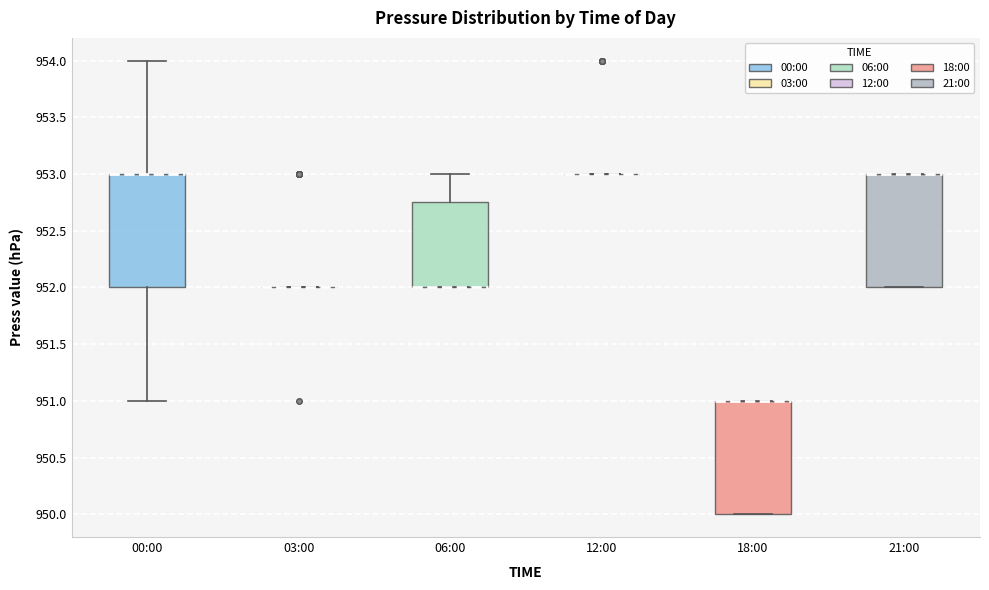

Reading left to right, transcribe this box plot: for each box, give where its median line is, the range the box spans, and where its two whiskers end, as read against the y-axis. The values are not printed on the chart, so give them approximately, as read against the axis.

00:00: median 953.00 (drawn on the box's upper edge), box 952.00 to 953.00, whiskers 951.00 to 954.00
03:00: box collapsed to a line at 952.00, whiskers 952.00 to 952.00
06:00: median 952.00 (drawn on the box's lower edge), box 952.00 to 952.75, whiskers 952.00 to 953.00
12:00: box collapsed to a line at 953.00, whiskers 953.00 to 953.00
18:00: median 951.00 (drawn on the box's upper edge), box 950.00 to 951.00, whiskers 950.00 to 951.00
21:00: median 953.00 (drawn on the box's upper edge), box 952.00 to 953.00, whiskers 952.00 to 953.00